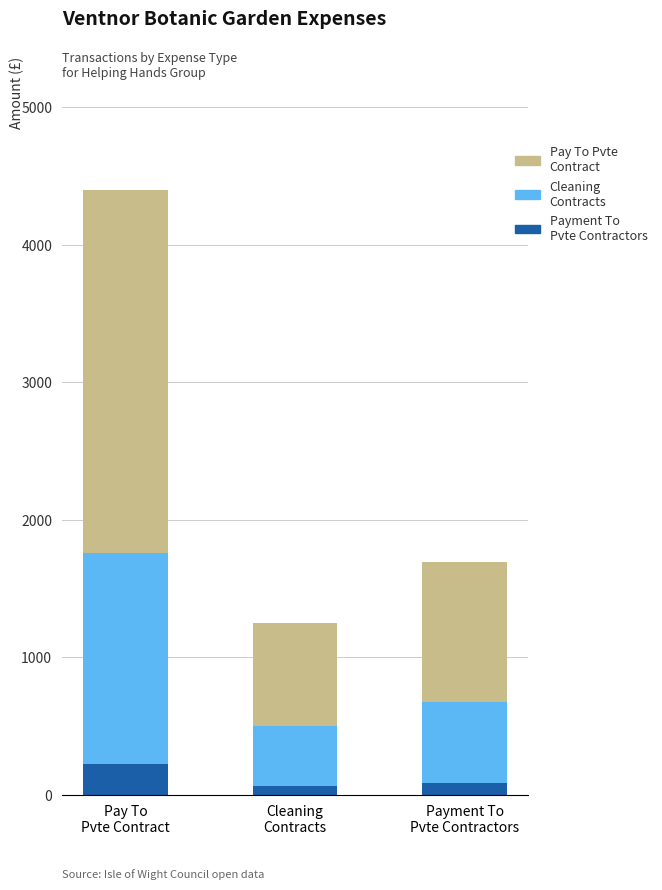

How many data points does each series have?

3